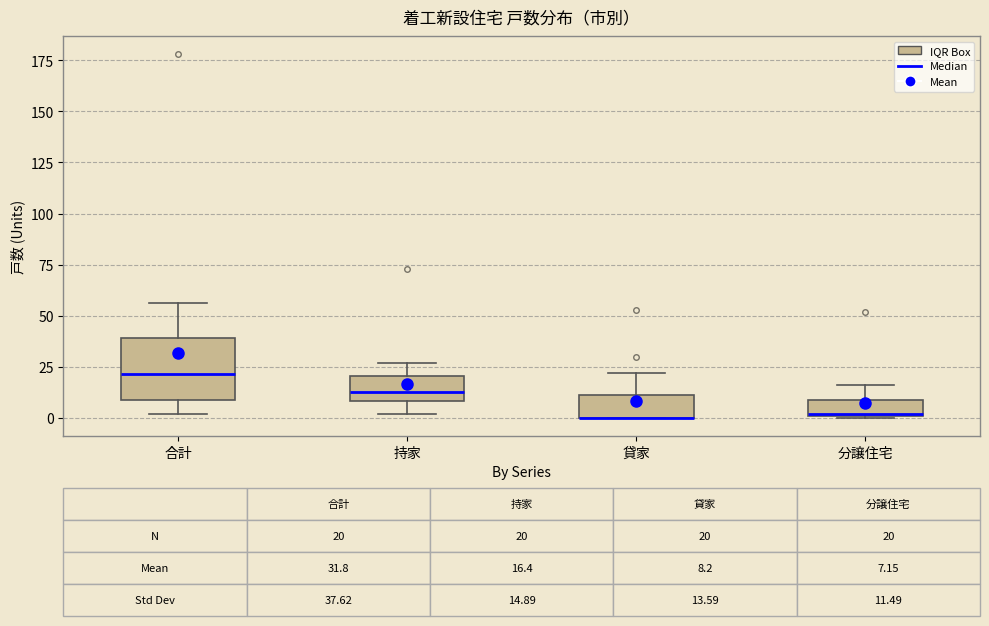

Which box is the tallest, from its lower edge to its upper edge?

合計